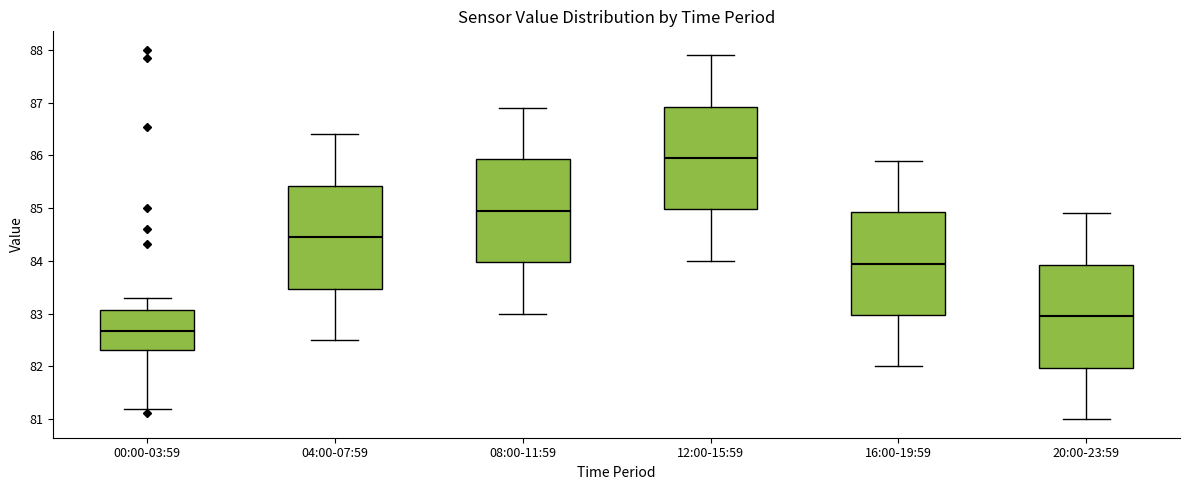

Which box's median line is the highest?

12:00-15:59